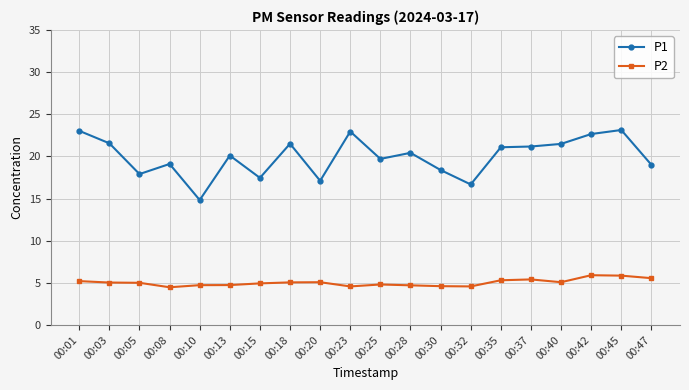

What is the total value across all series at 00:40?

26.6